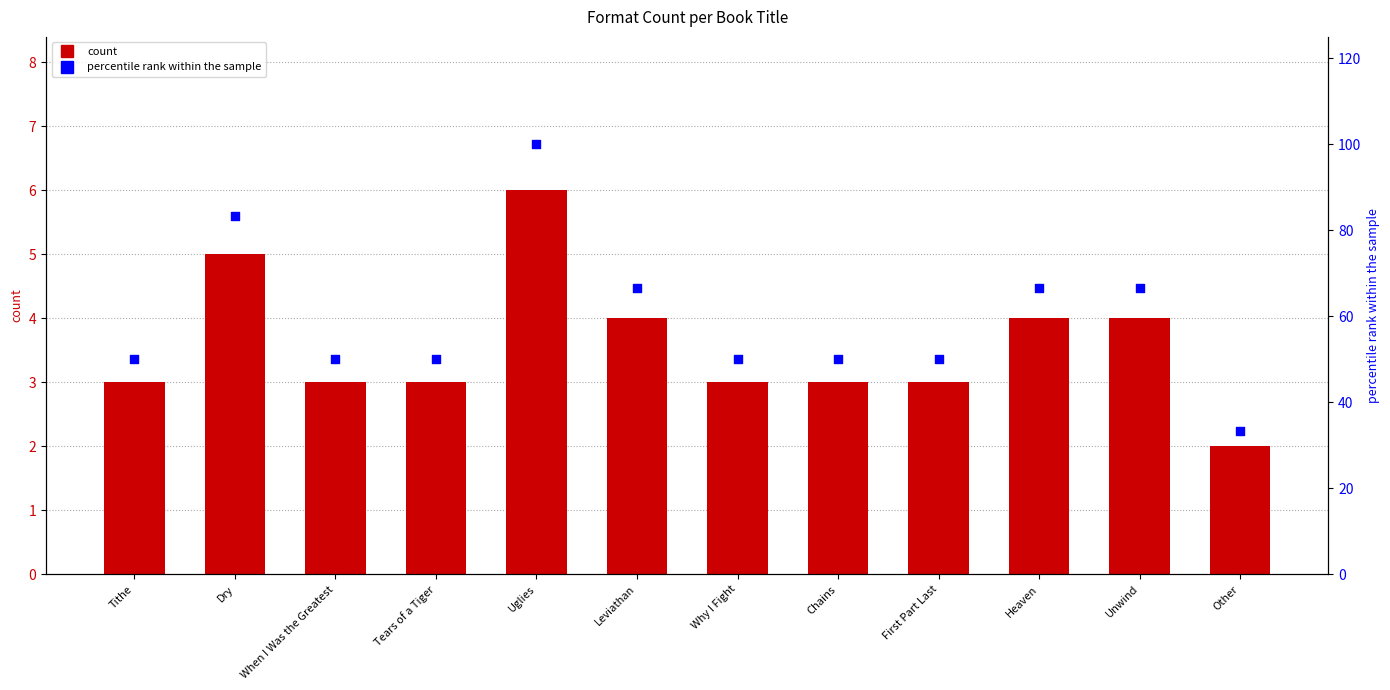

Which series has the largest Y range (max minus min)?

percentile rank within the sample